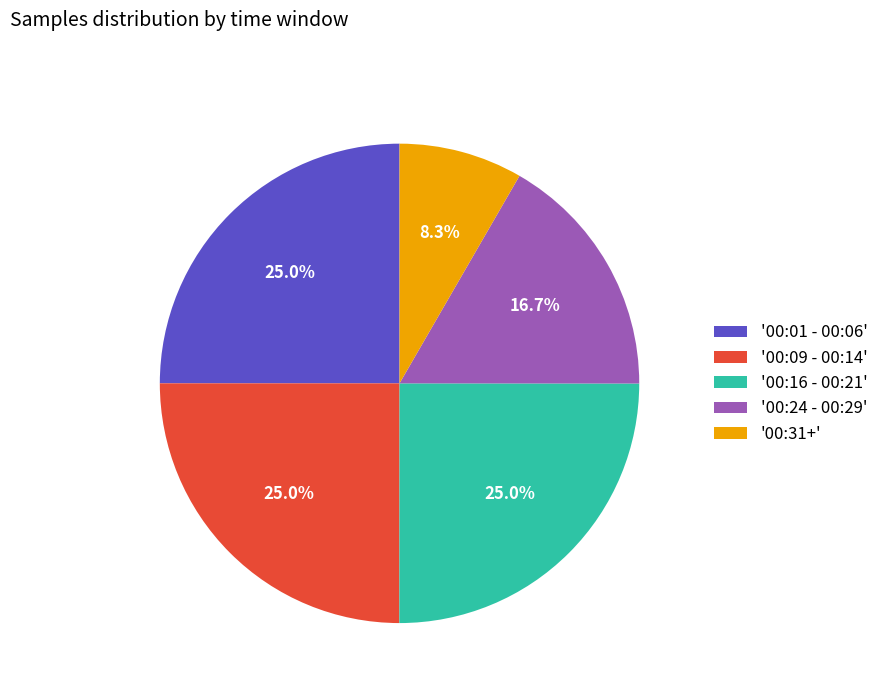

Which has a higher value, '00:24 - 00:29' or '00:01 - 00:06'?

'00:01 - 00:06'